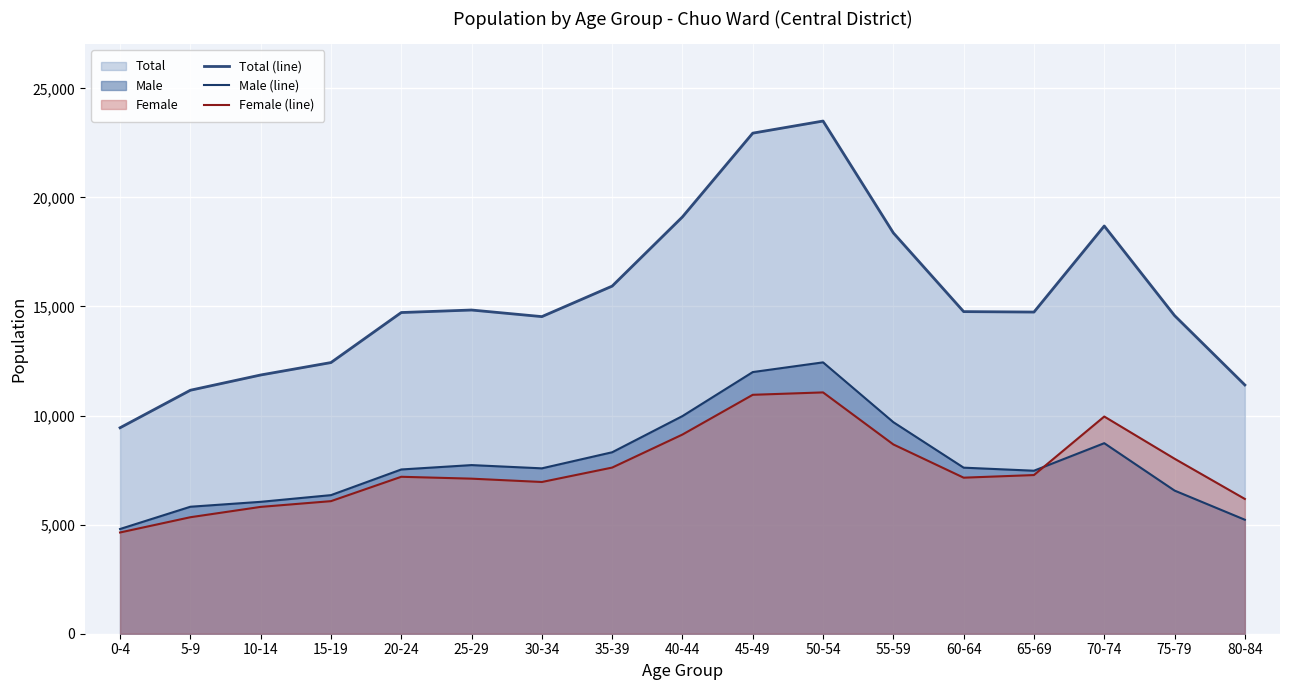

What is the label of the 10th point from the left?

45-49